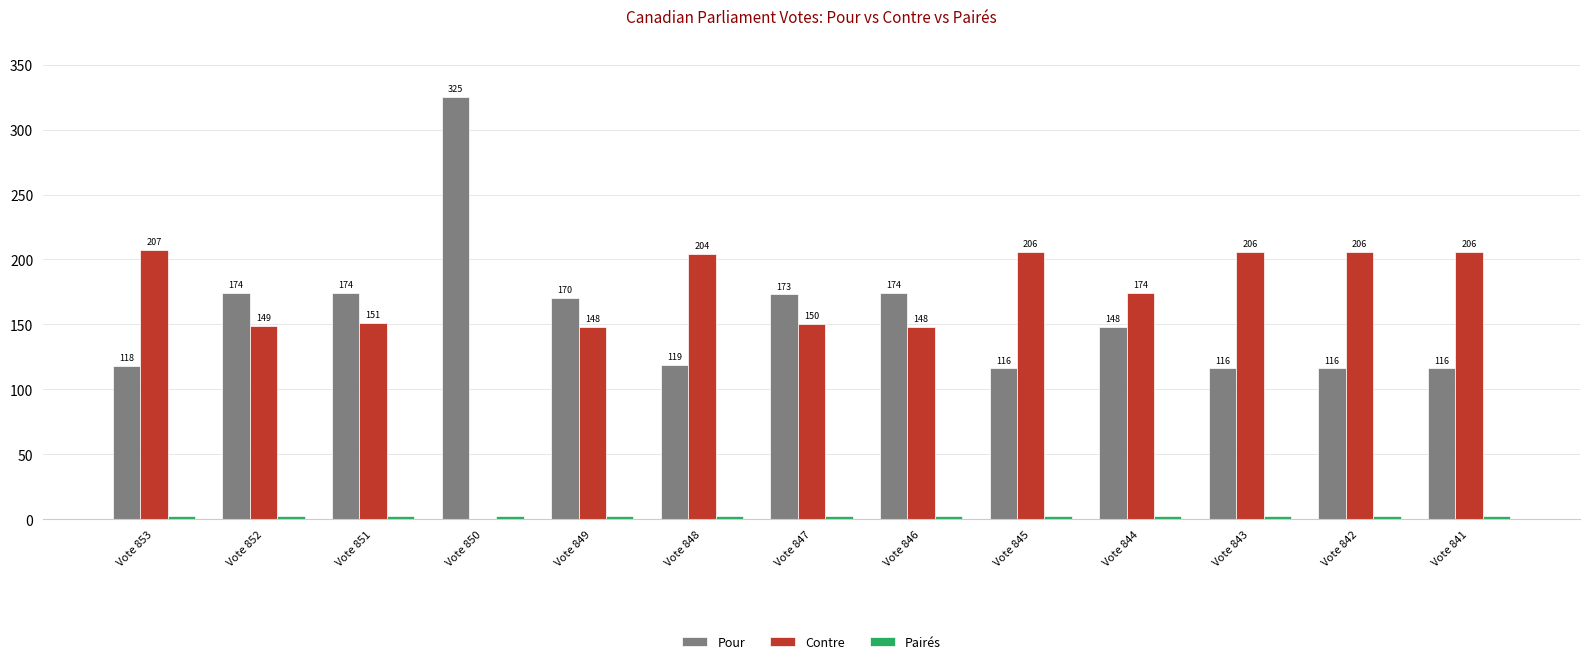

What is the total value across all series at Vote 845?

324